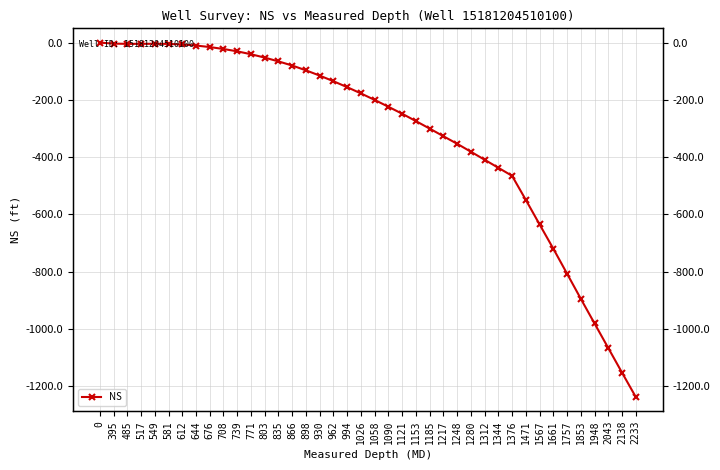

Count the number of data series in this chart.

1